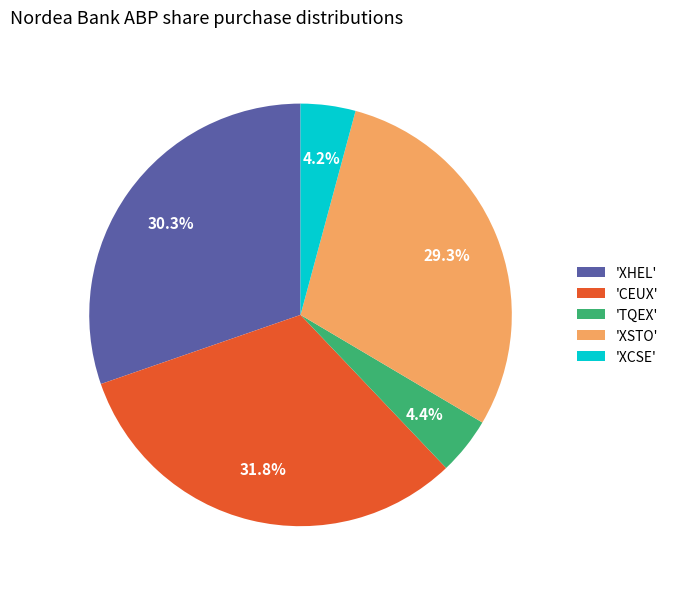

What is the ratio of the value at 'TQEX' to the value at 'XCSE'?

1.0